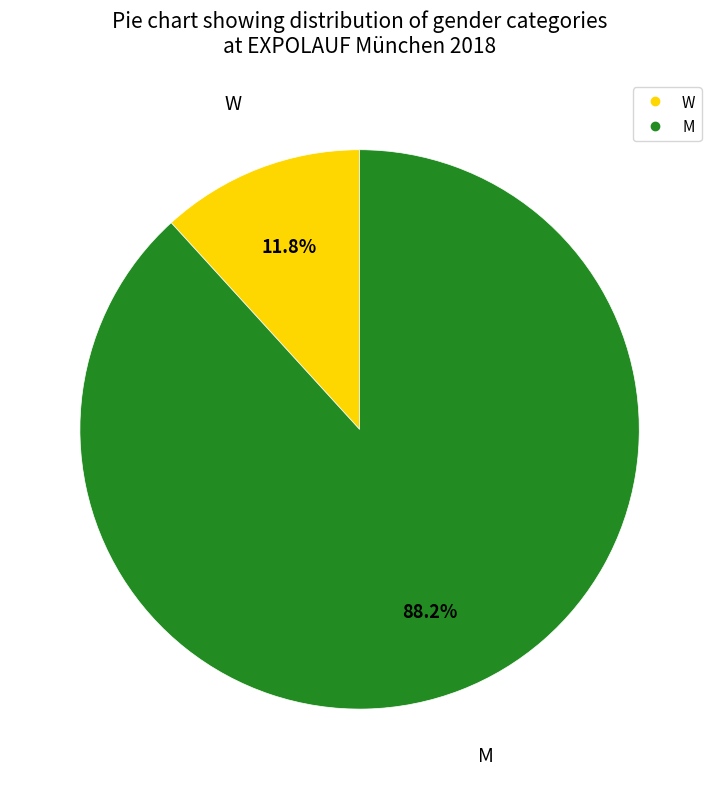

Do M and W together represent more than half of the pie?

Yes